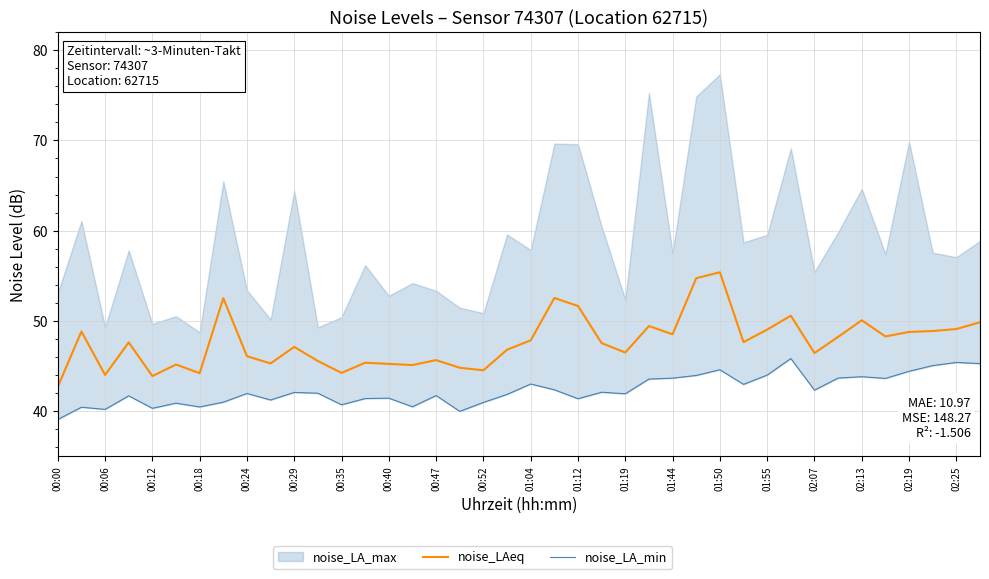

What is the difference between the maximum and minimum values in the noise_LA_min series?

6.8